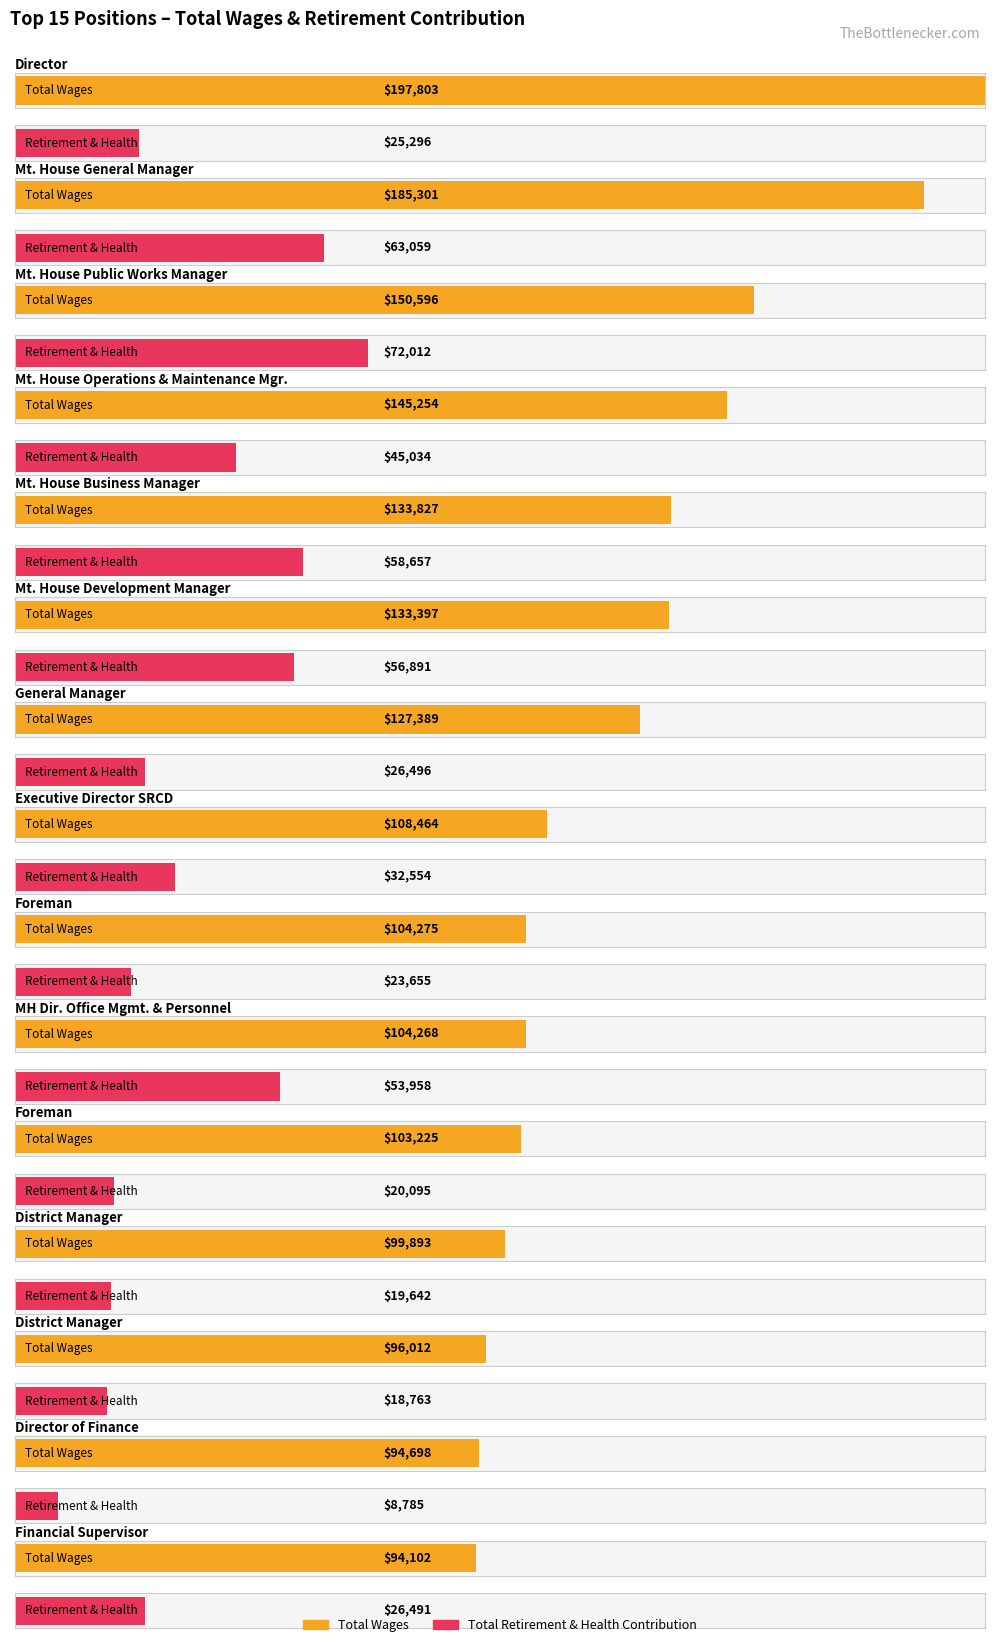

What is the highest value of the Total Retirement & Health Contribution series?

72012